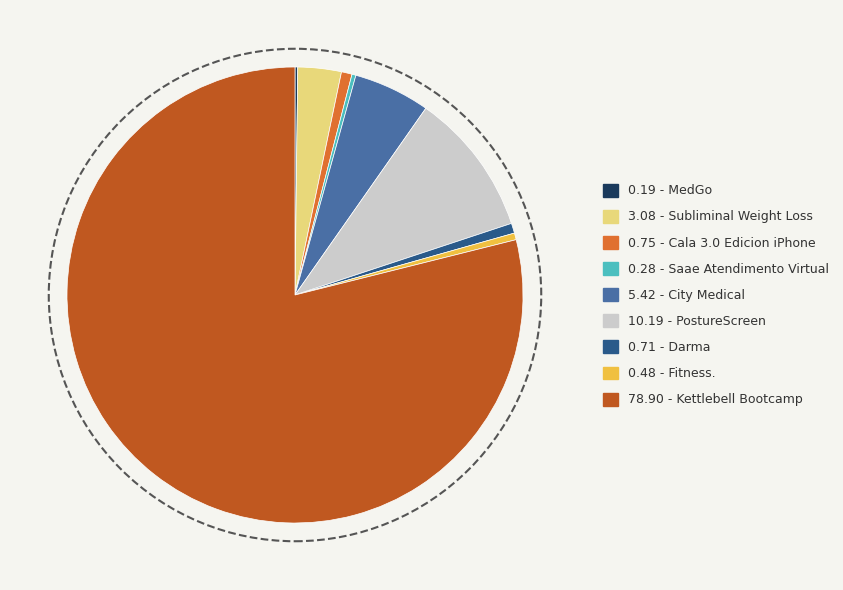

Is there a majority slice in this chart?

Yes